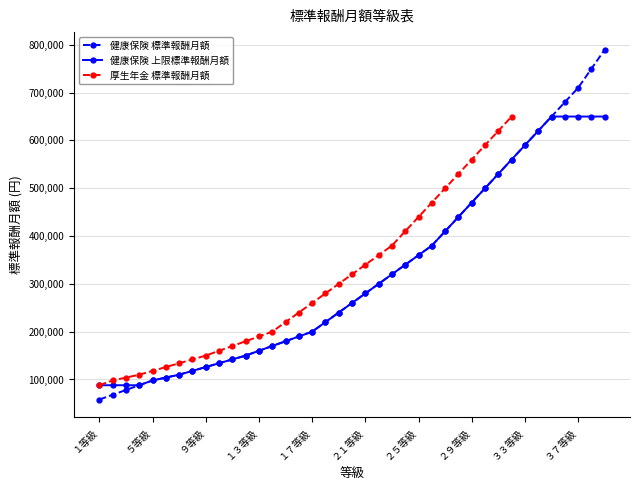

How many values in the 健康保険 上限標準報酬月額 series are below 260000?

19